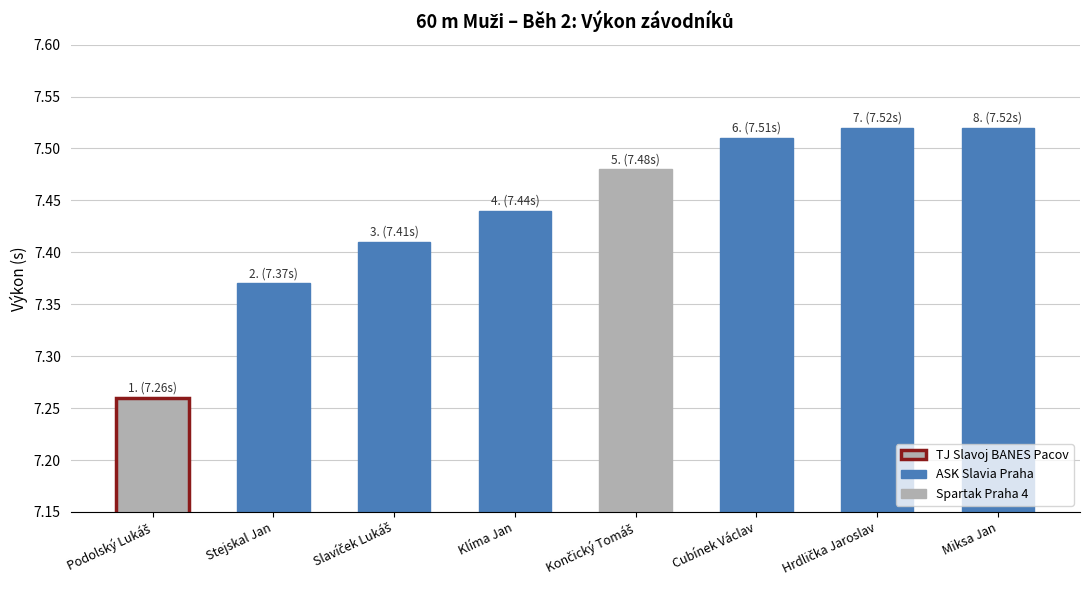

Is it true that the value at Klíma Jan is 7.4?

True